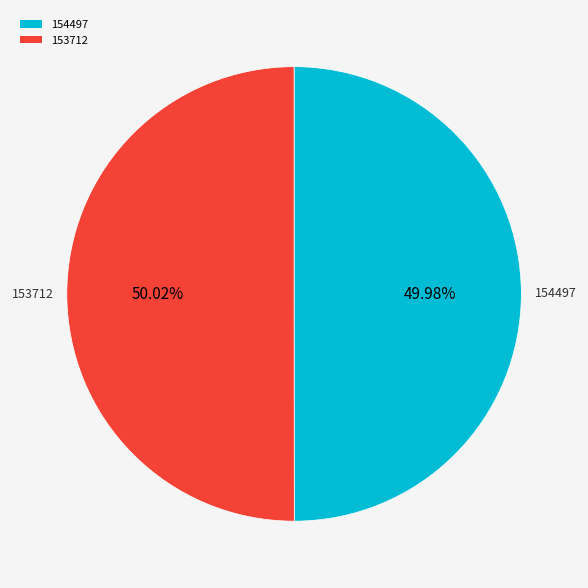

What is the ratio of the value at 153712 to the value at 154497?

1.0